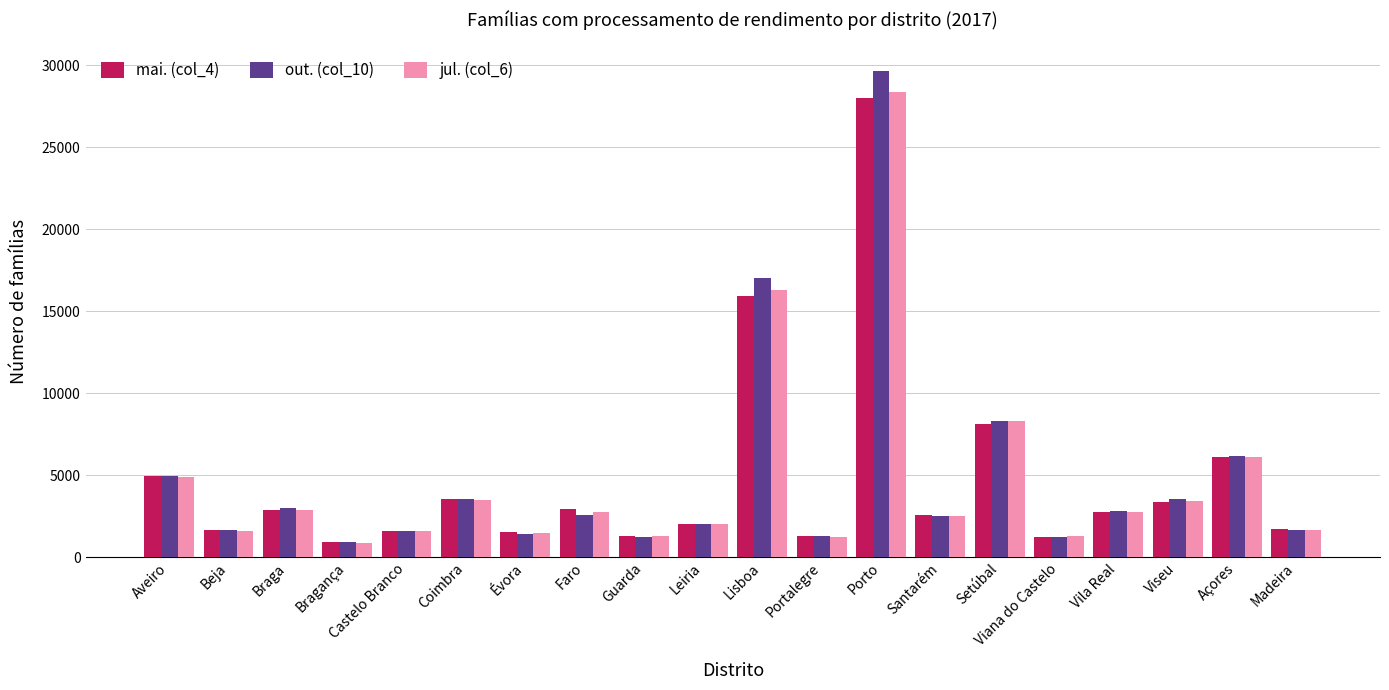

Which category has the highest value across all series?

Porto